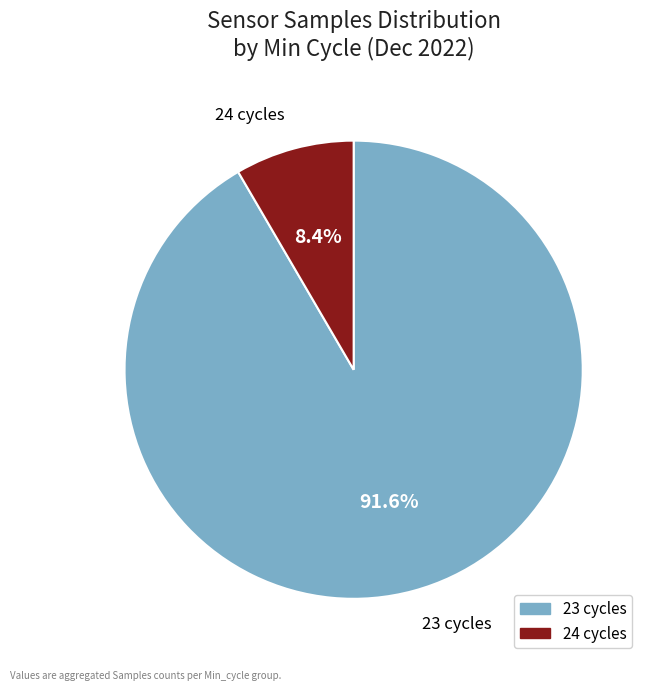

Between 24 cycles and 23 cycles, which is larger?

23 cycles